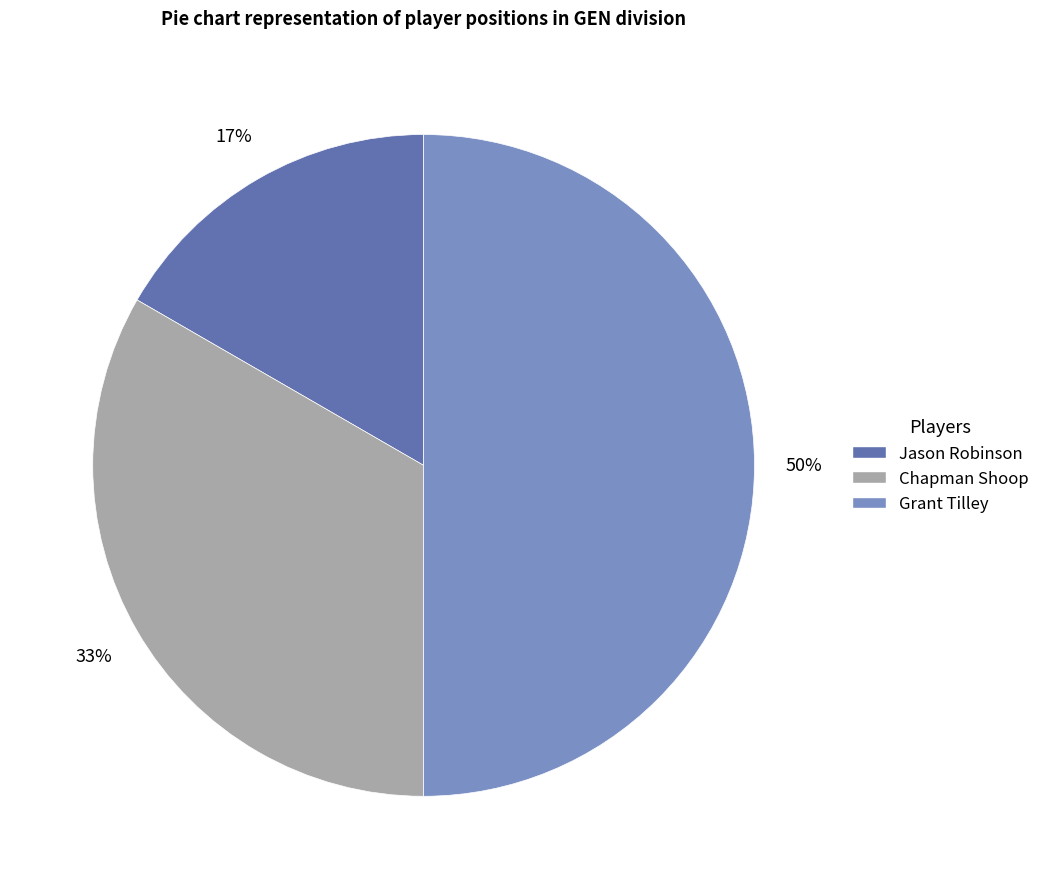

To the nearest percent, what percentage of the pie is Grant Tilley?

50%